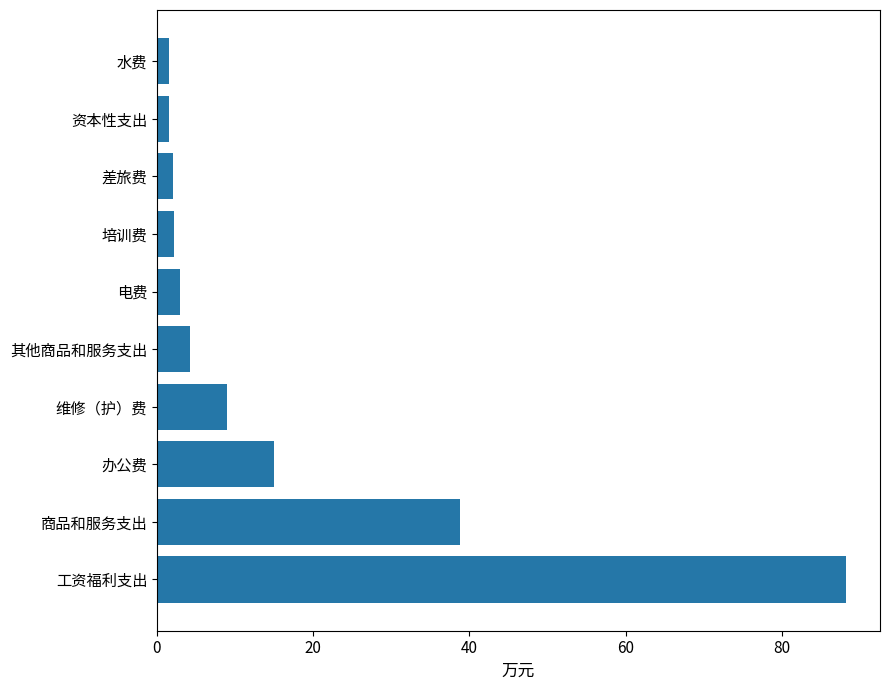

How many bars are there in total?

10